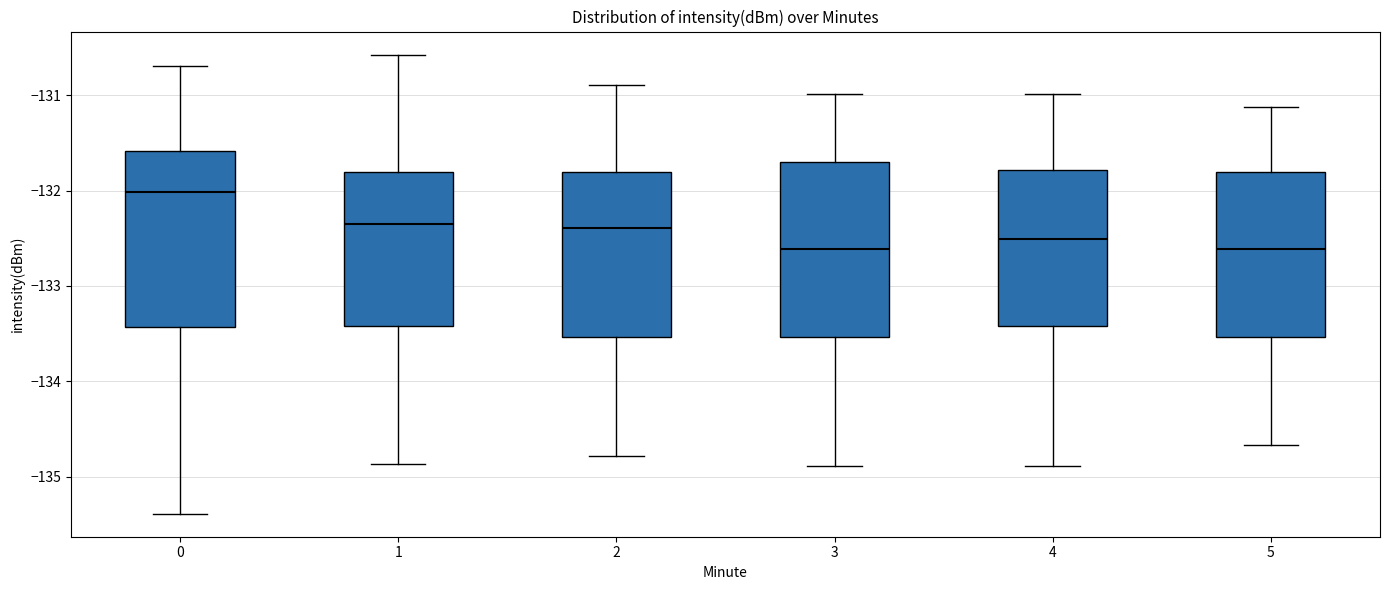

Reading left to right, read every box against the y-axis: the position of its median line, the range the box covers, and the ends of its whiskers. The values are not printed on the chart, so give them approximately, as read against the axis.

0: median -132.0, box -133.4 to -131.6, whiskers -135.4 to -130.7
1: median -132.4, box -133.4 to -131.8, whiskers -134.9 to -130.6
2: median -132.4, box -133.5 to -131.8, whiskers -134.8 to -130.9
3: median -132.6, box -133.5 to -131.7, whiskers -134.9 to -131.0
4: median -132.5, box -133.4 to -131.8, whiskers -134.9 to -131.0
5: median -132.6, box -133.5 to -131.8, whiskers -134.7 to -131.1